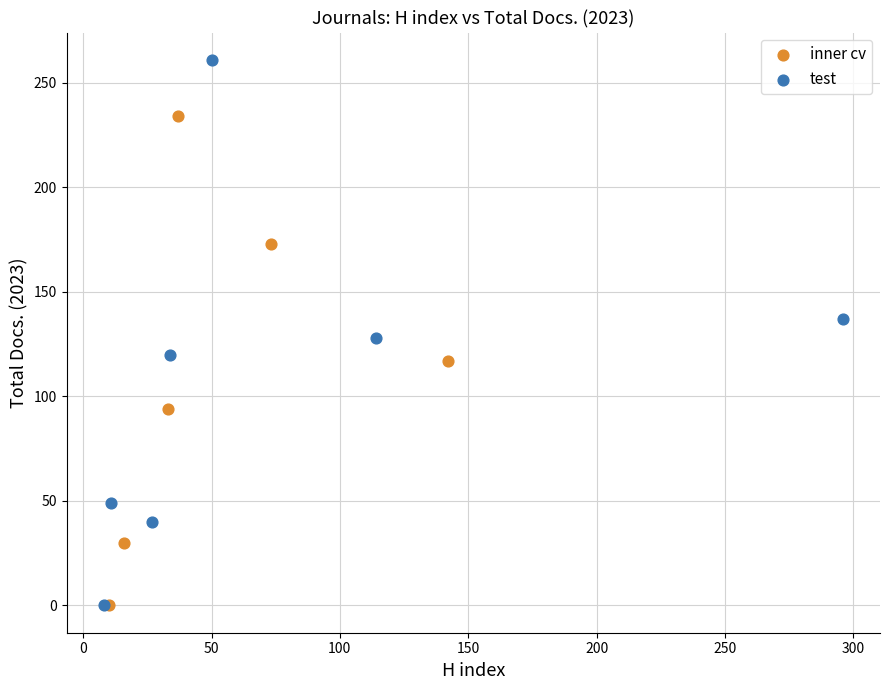

Which series has the largest Y range (max minus min)?

test